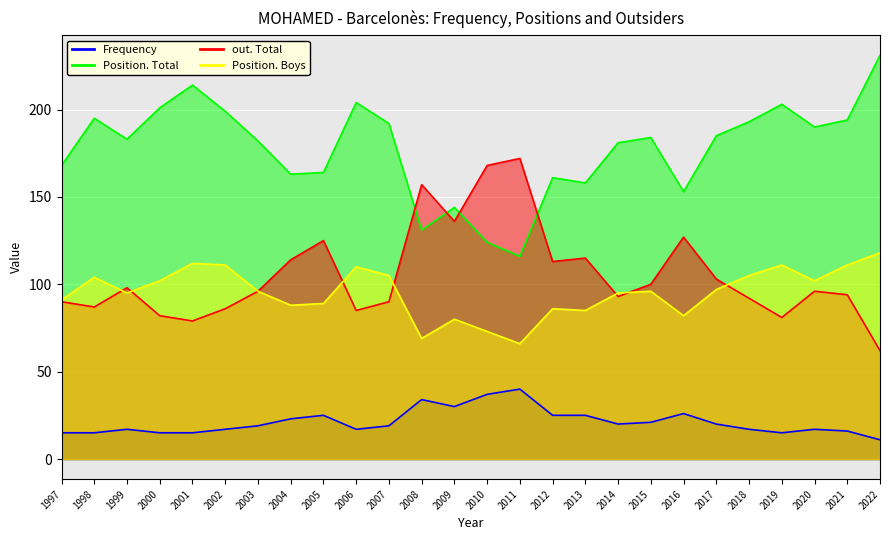

What value does the Position. Total series have at 2020?

190